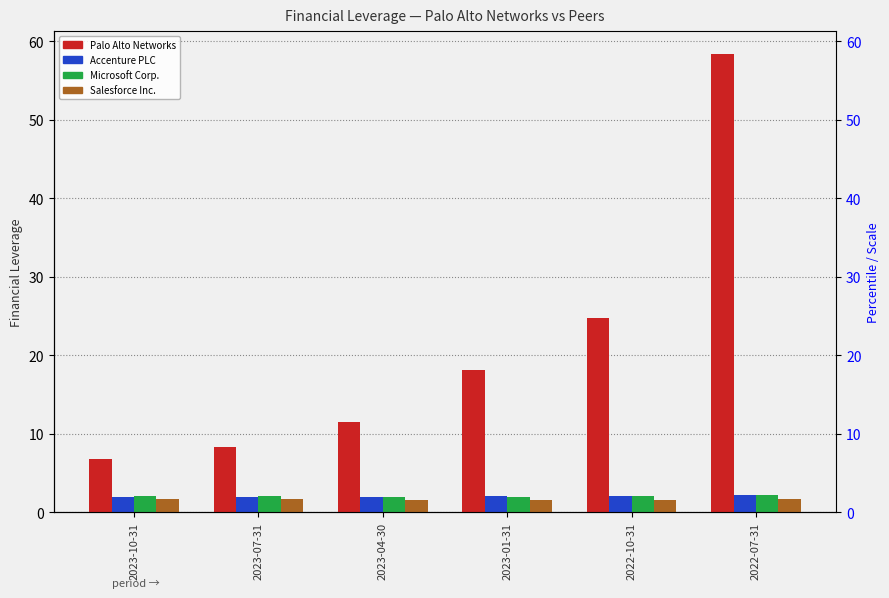

How many bars are there in total?

24